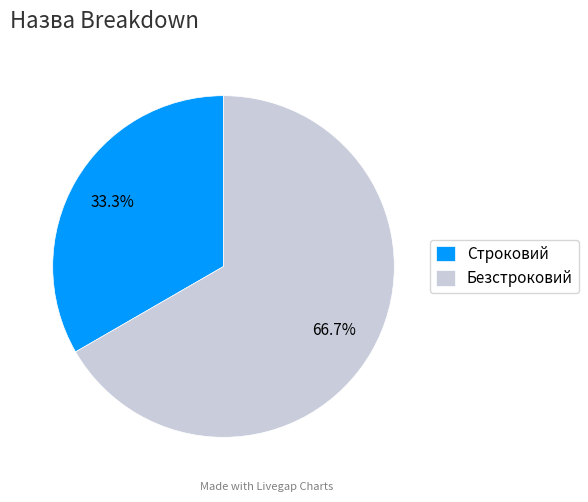

Is there any slice that represents more than half of the pie?

Yes